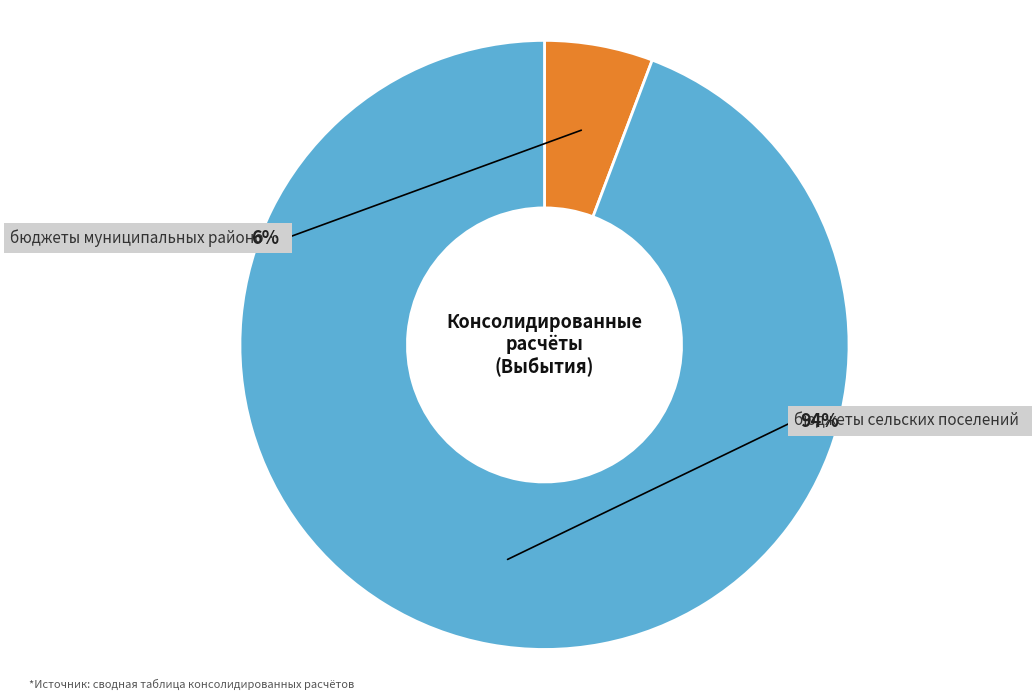

To the nearest percent, what is the difference between the largest and smallest slice percentages?

88%